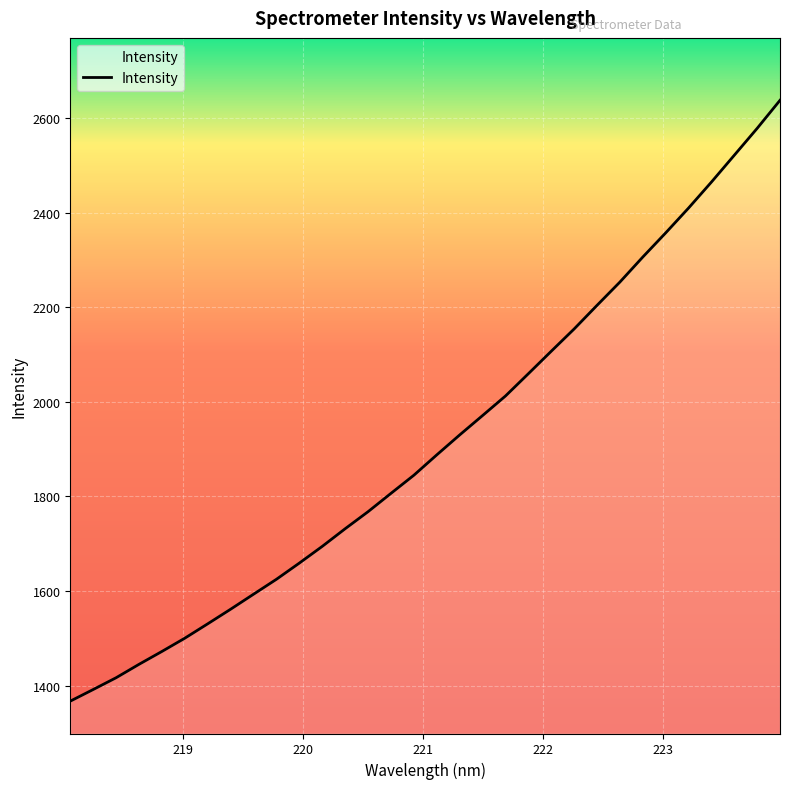

What is the difference between the maximum and minimum values?

1269.7